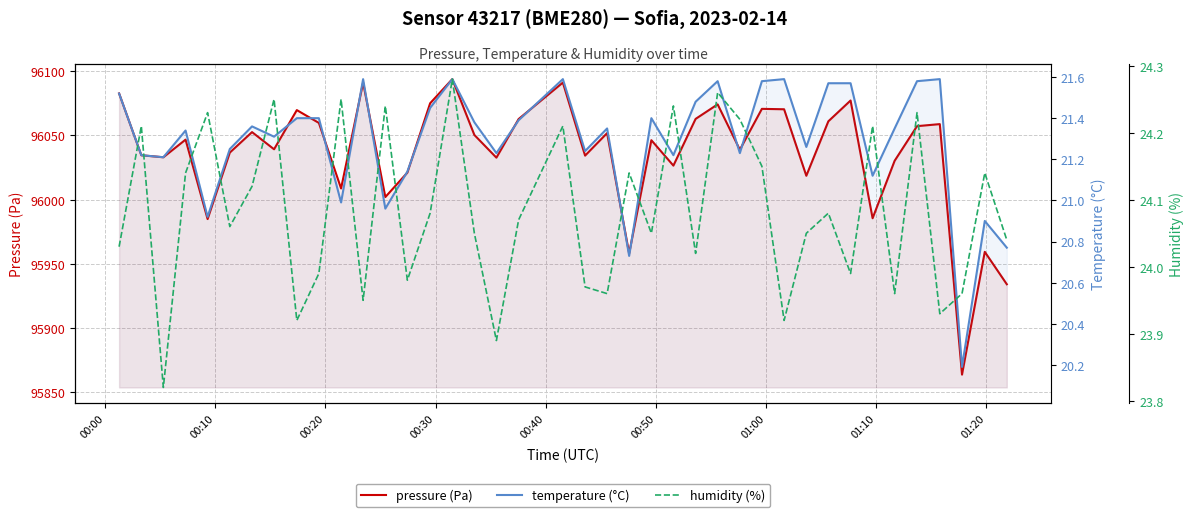

List the series in order of their peak value, lowest first.

temperature, humidity, pressure